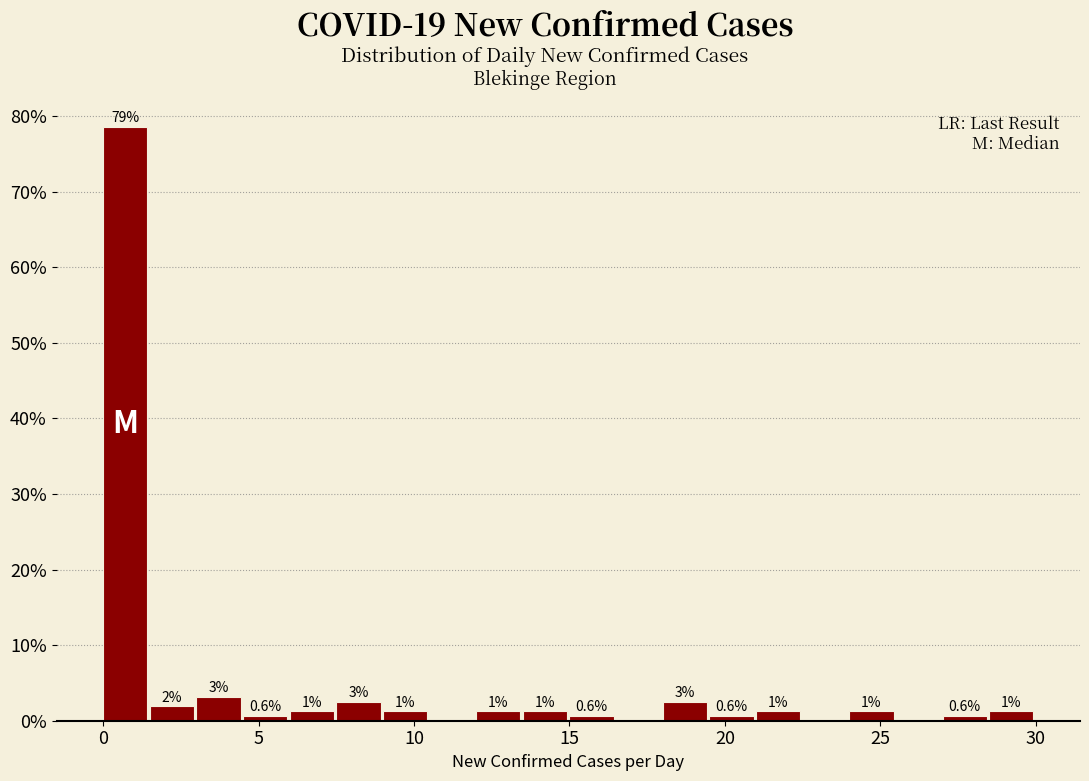

Around what value on the x-axis is the tallest bar? Give the approximate position of its centre, as read against the axis.

0.5